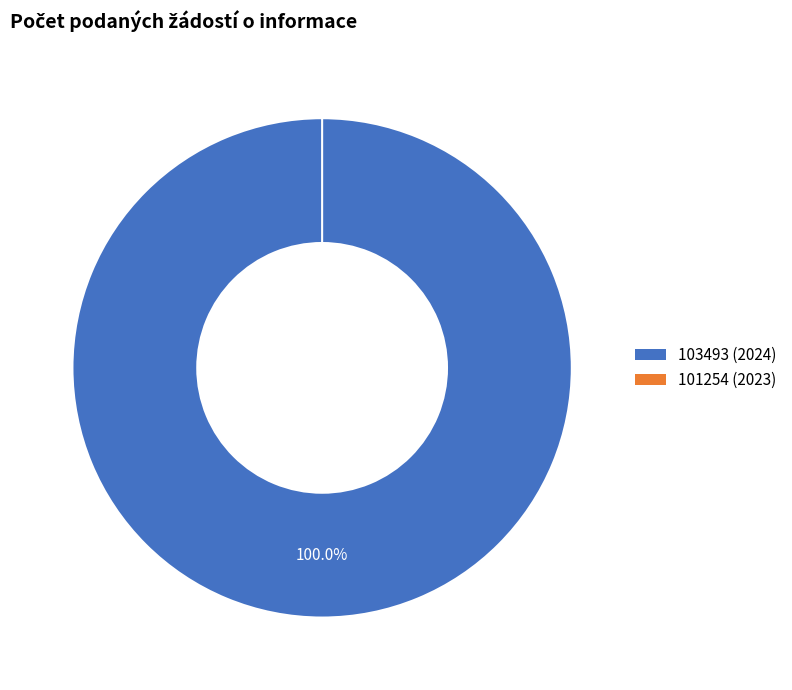

Is 103493 (2024) the majority of the pie?

Yes